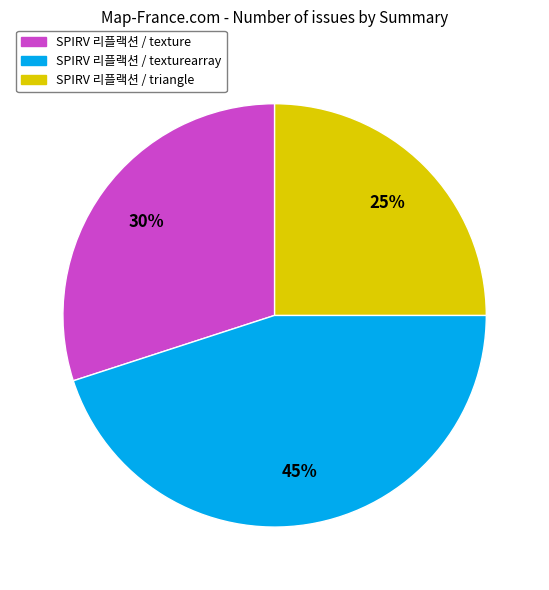

To the nearest percent, what is the average slice percentage?

33%